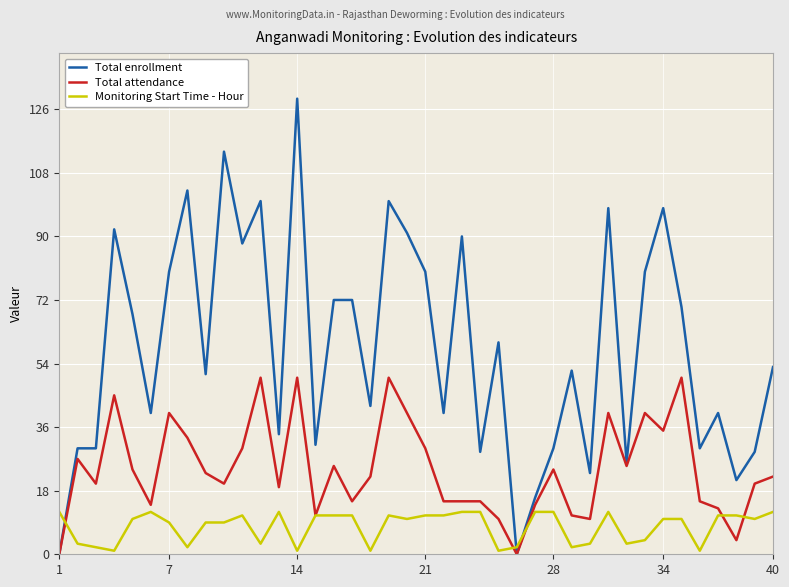

Does the chart have visible grid lines?

Yes